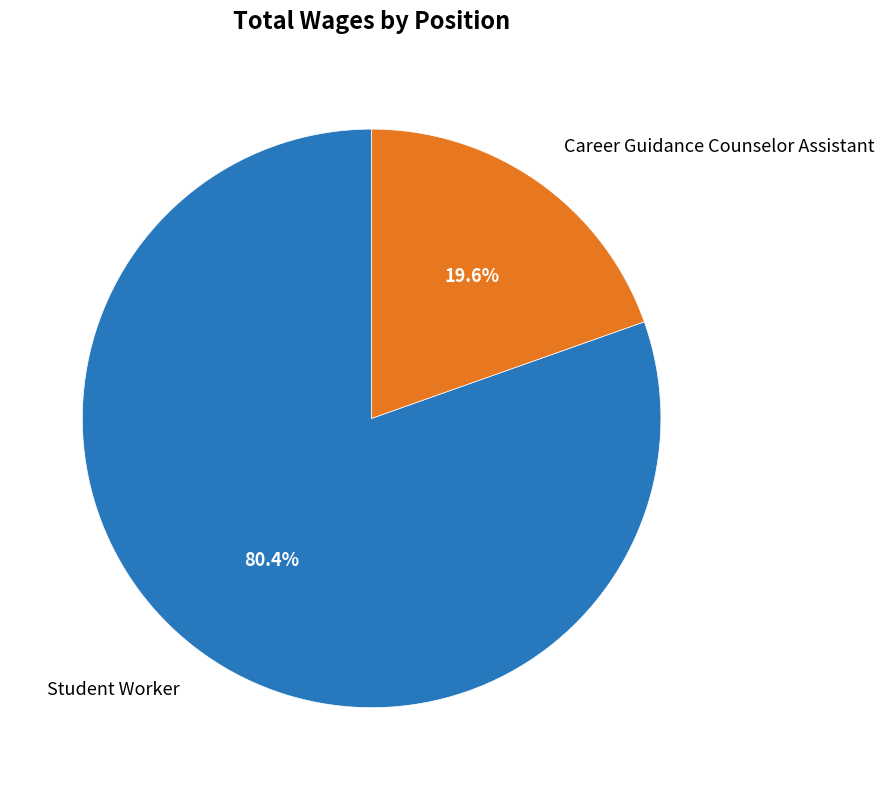

What percentage do Student Worker and Career Guidance Counselor Assistant together represent?

100.0%